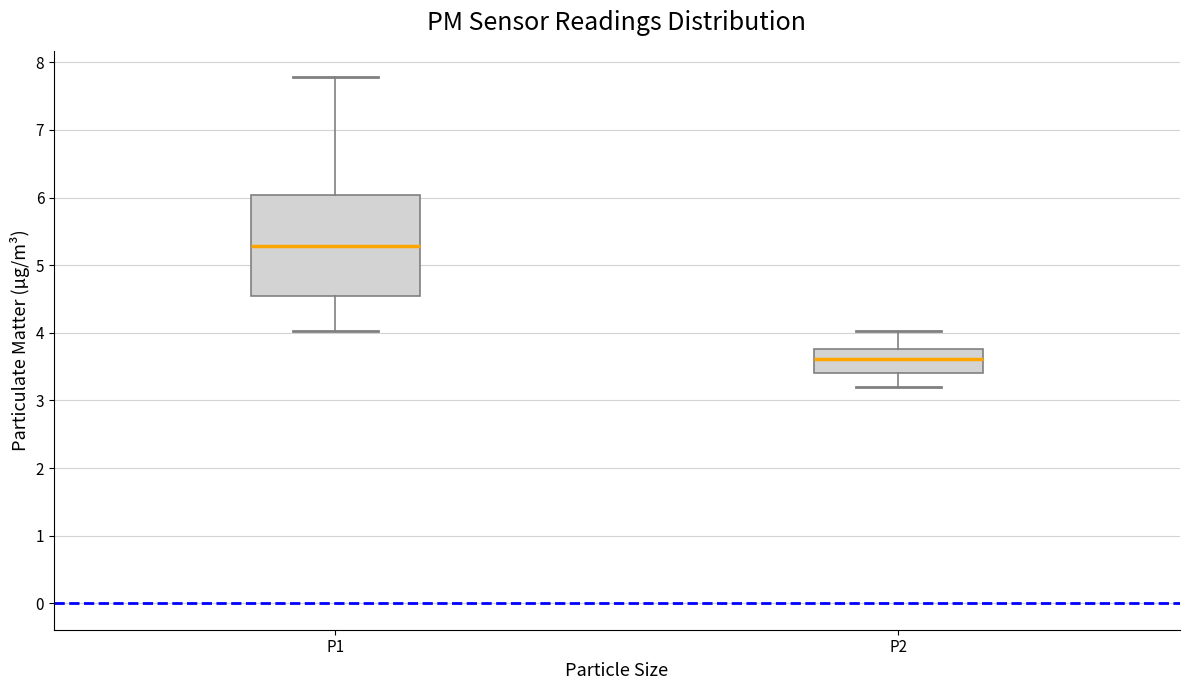

Reading left to right, read every box against the y-axis: the position of its median line, the range the box covers, and the ends of its whiskers. The values are not printed on the chart, so give them approximately, as read against the axis.

P1: median 5.3, box 4.5 to 6.0, whiskers 4.0 to 7.8
P2: median 3.6, box 3.4 to 3.8, whiskers 3.2 to 4.0